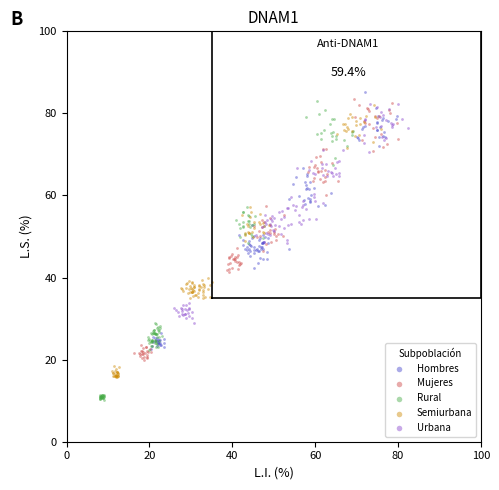

Which series has the widest spread of Y values?

Rural